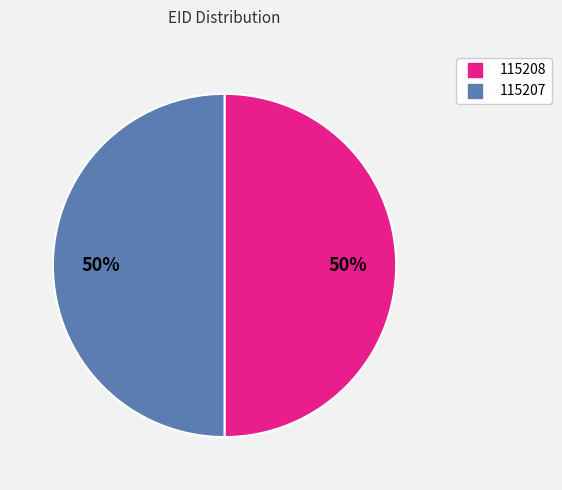

To the nearest percent, what percentage of the pie is 115208?

50%